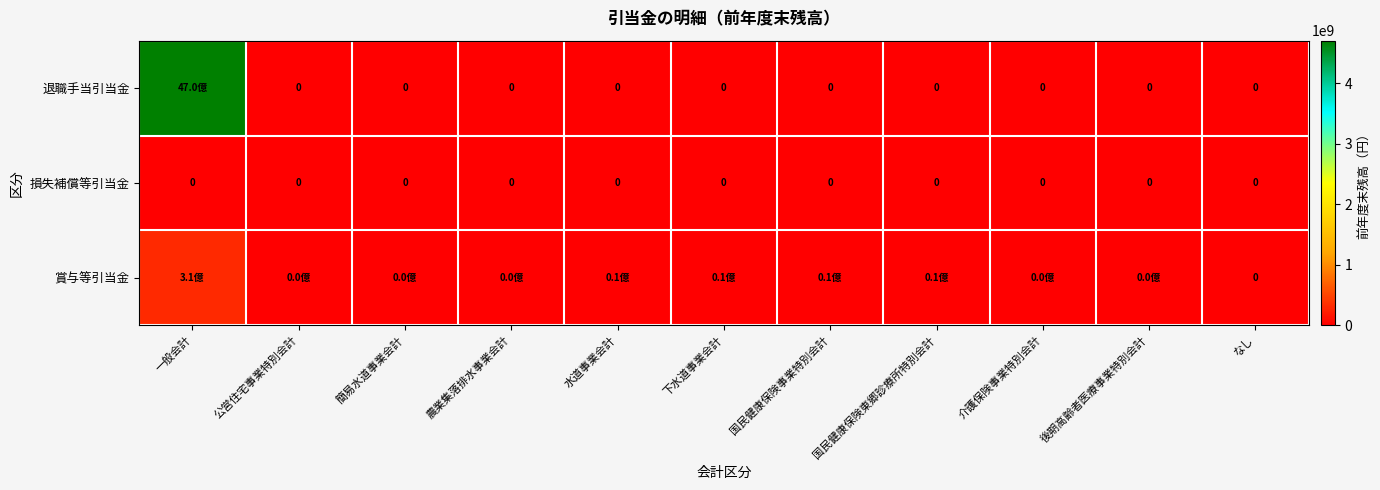

True or false: 損失補償等引当金 has a value of 0 at 介護保険事業特別会計.

True